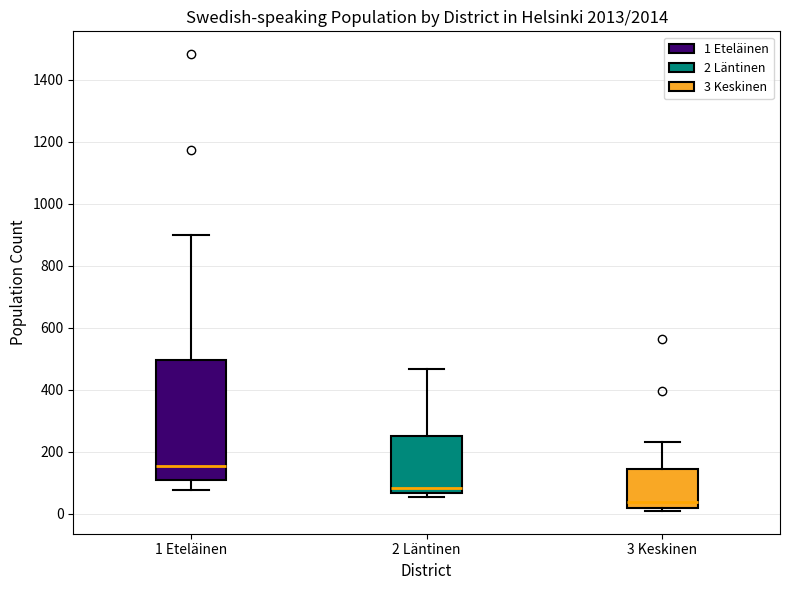

Reading left to right, transcribe this box plot: for each box, give where its median line is, the range the box spans, and where its two whiskers end, as read against the y-axis. The values are not printed on the chart, so give them approximately, as read against the axis.

1 Eteläinen: median 160, box 100 to 500, whiskers 80 to 900
2 Läntinen: median 80, box 60 to 260, whiskers 60 (just below the box's lower edge) to 460
3 Keskinen: median 40, box 20 to 140, whiskers 20 (just below the box's lower edge) to 240